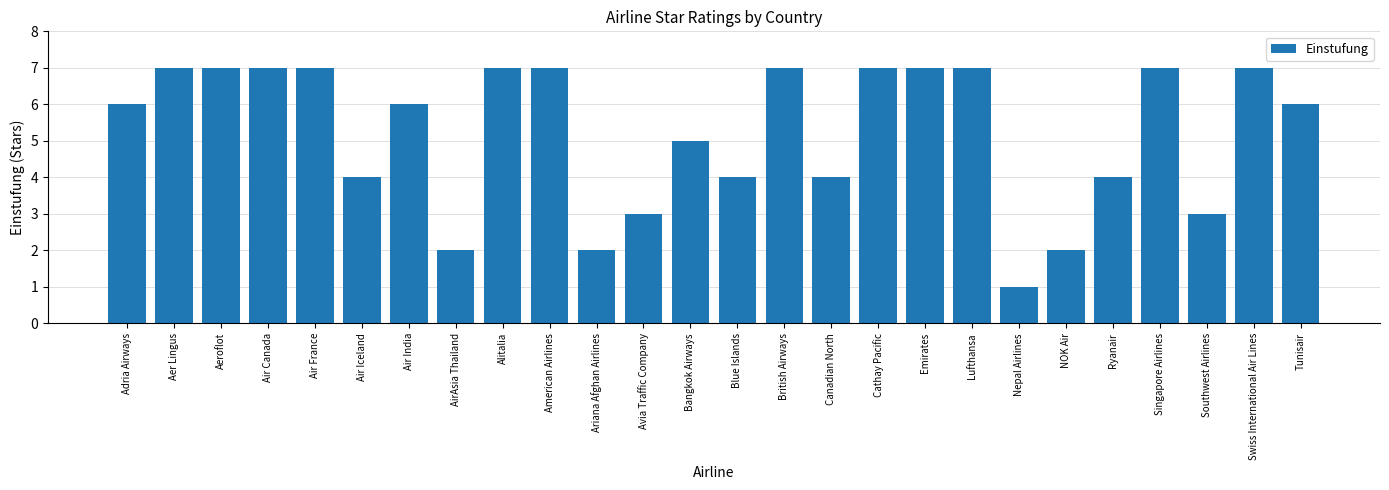

True or false: the data shows 10 at Cathay Pacific.

False